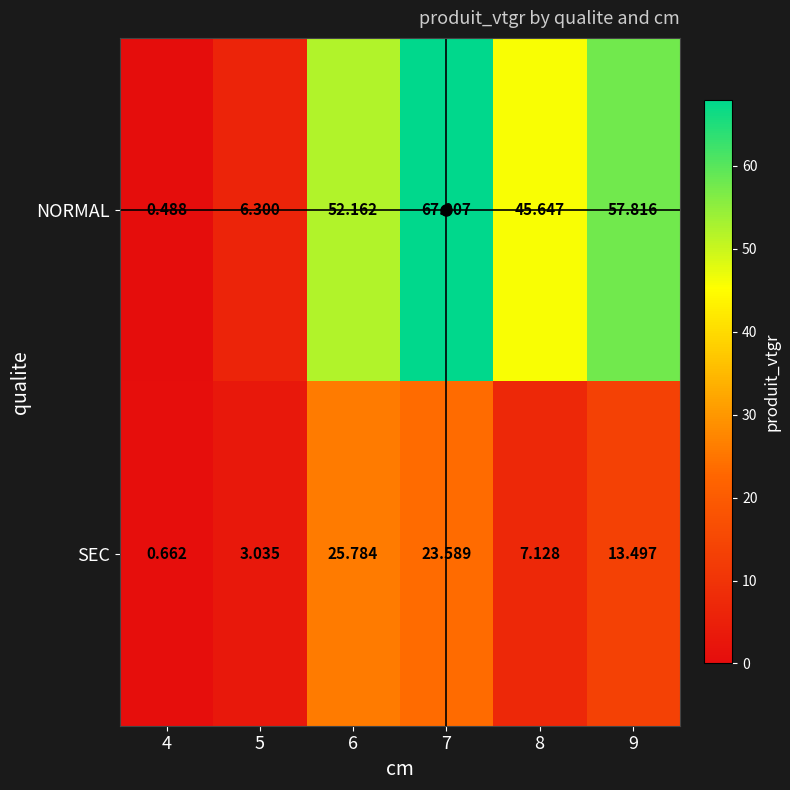

How many values in the NORMAL series exceed 52?

3